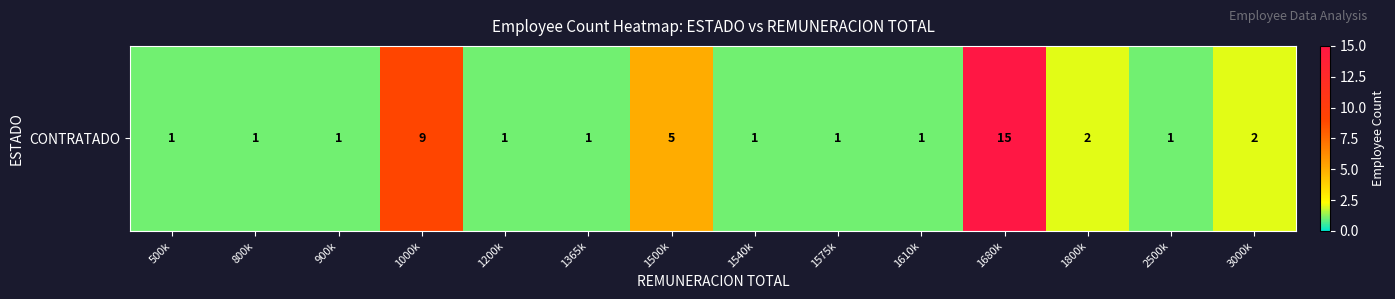

List the labels in order of value, smallest first.

500k, 800k, 900k, 1200k, 1365k, 1540k, 1575k, 1610k, 2500k, 1800k, 3000k, 1500k, 1000k, 1680k